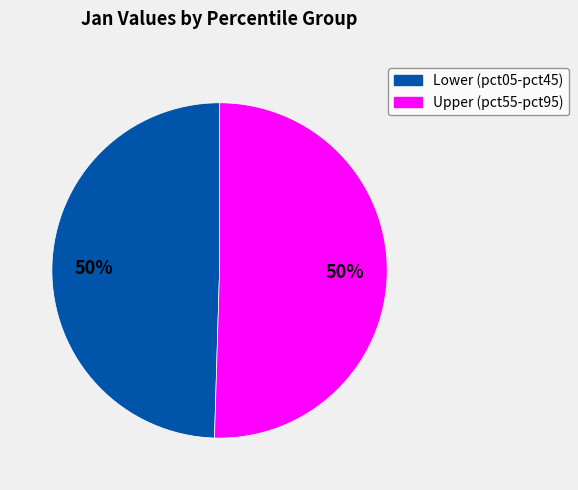

To the nearest percent, what is the average slice percentage?

50%